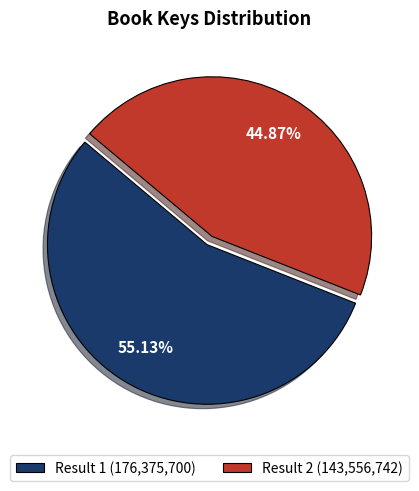

Which has a higher value, Result 1 or Result 2?

Result 1